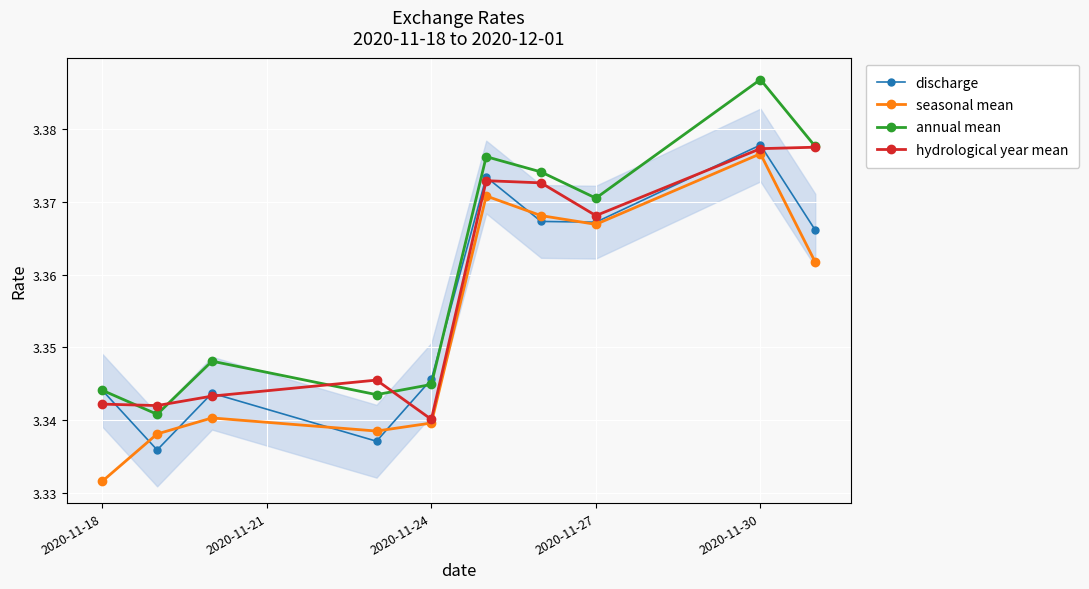

True or false: annual mean and seasonal mean intersect in this chart.

False